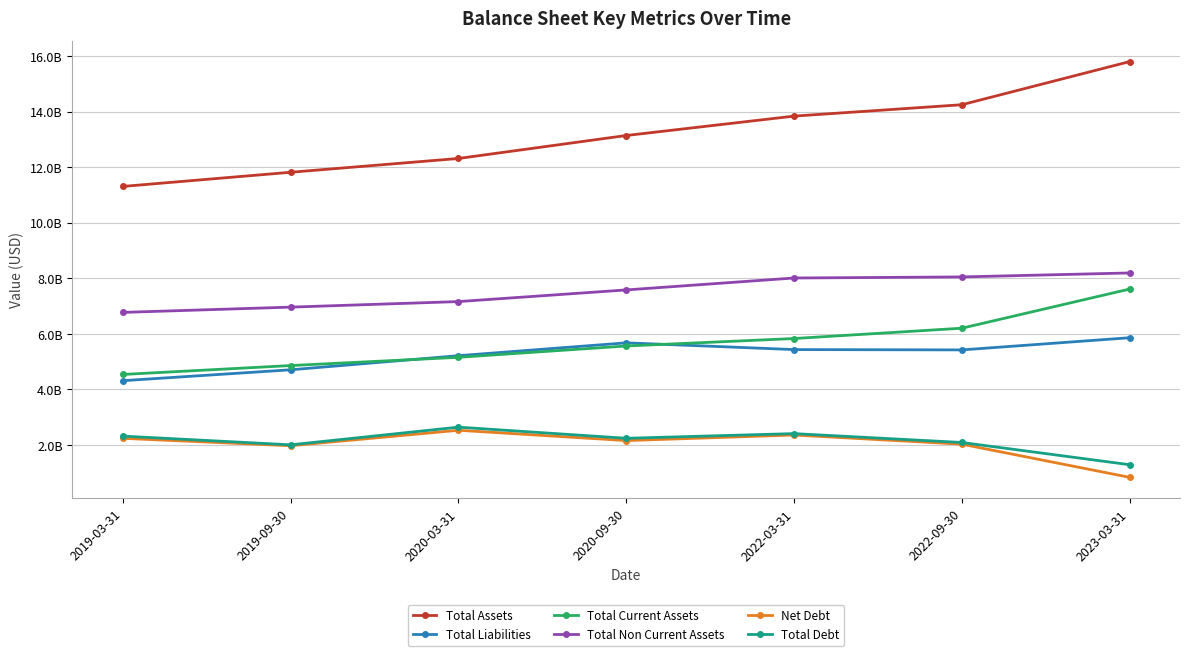

Which series changed the most between 2020-03-31 and 2022-09-30?

Total Assets